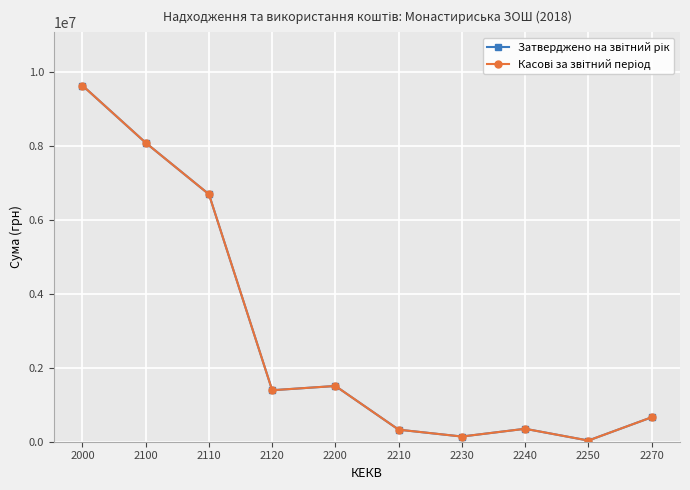

What is the average value of the Касові за звітний період series?

2884551.6